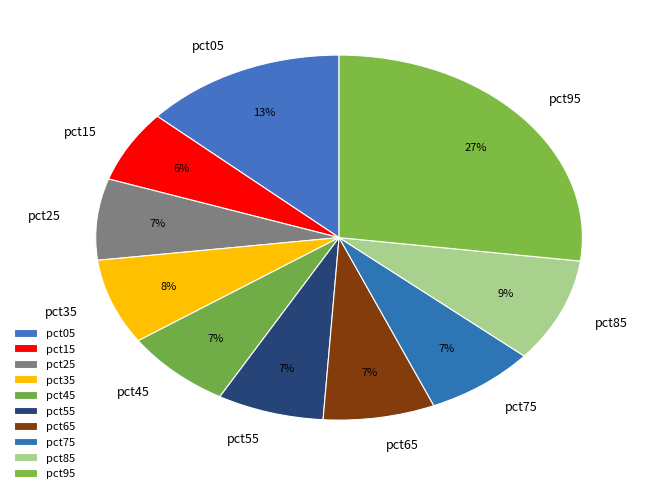

Which category has the biggest portion of the pie?

pct95